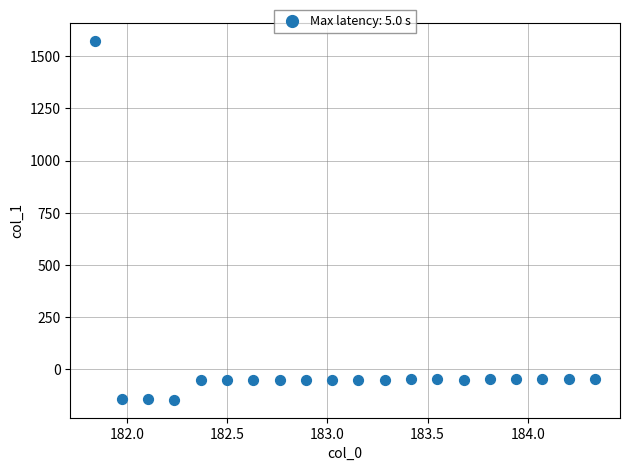

What is the range of X values (max minus min)?

2.5